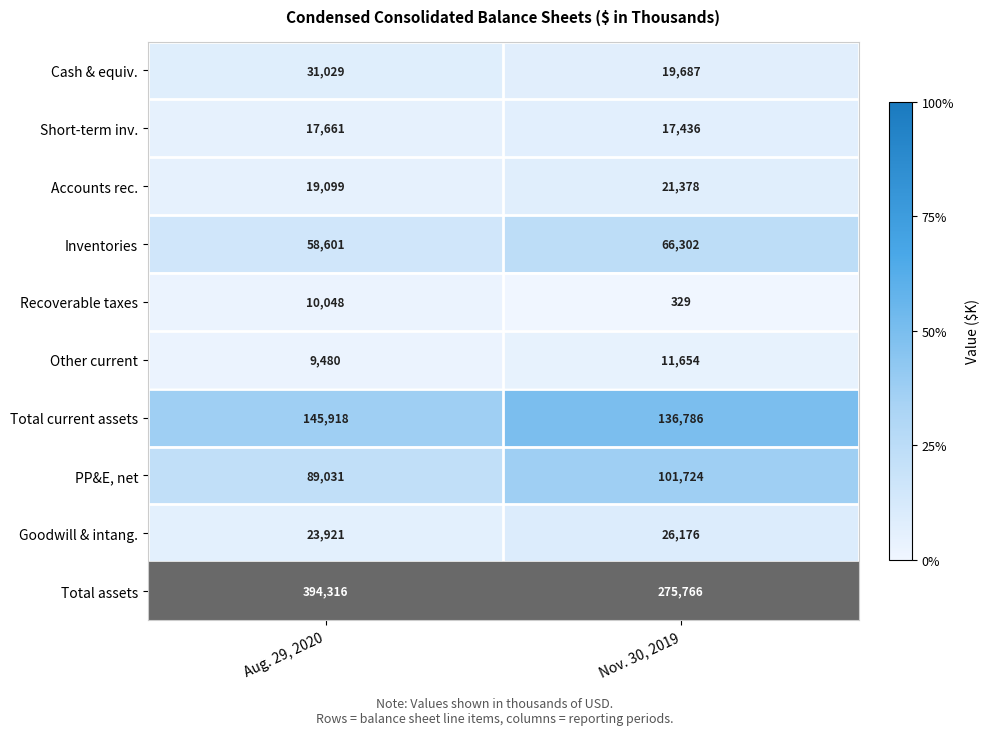

What is the difference between the maximum and minimum values in the Short-term inv. series?

225